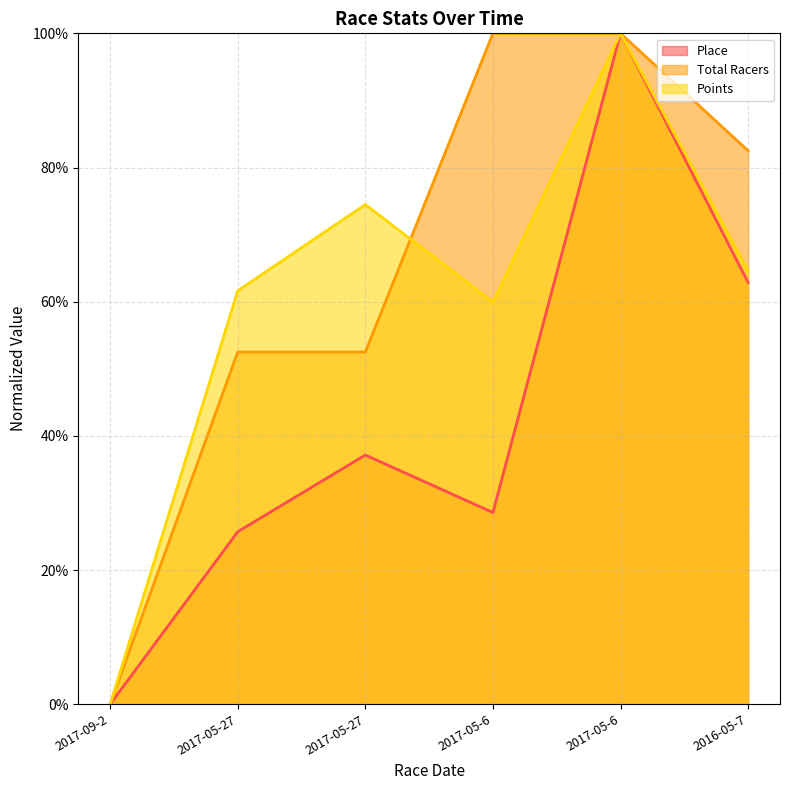

Is it true that Place equals 51.2 at 2017-09-2?

False